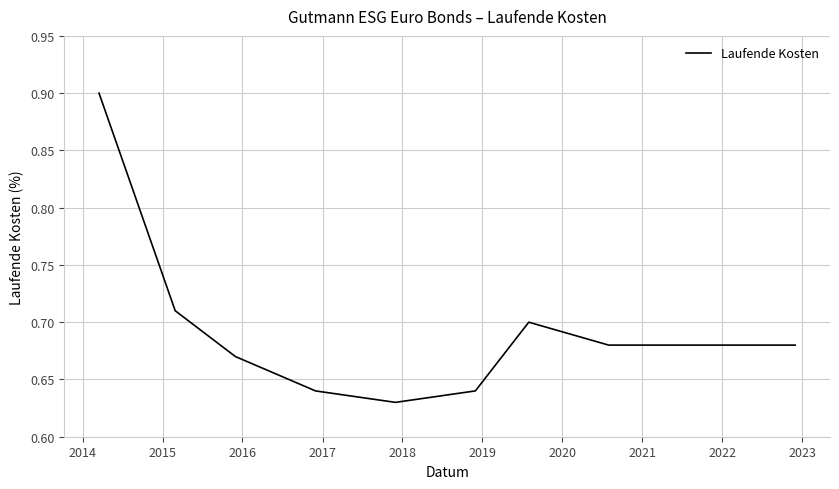

What is the maximum value shown in the chart?

0.9